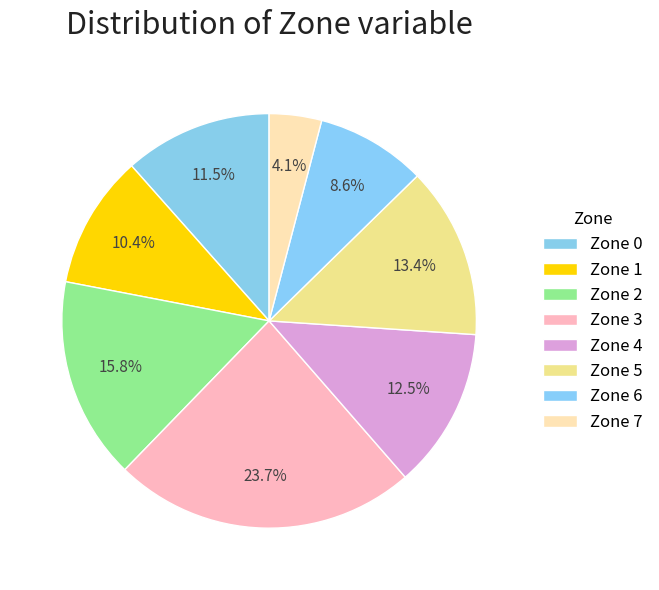

How many segments does this pie chart have?

8